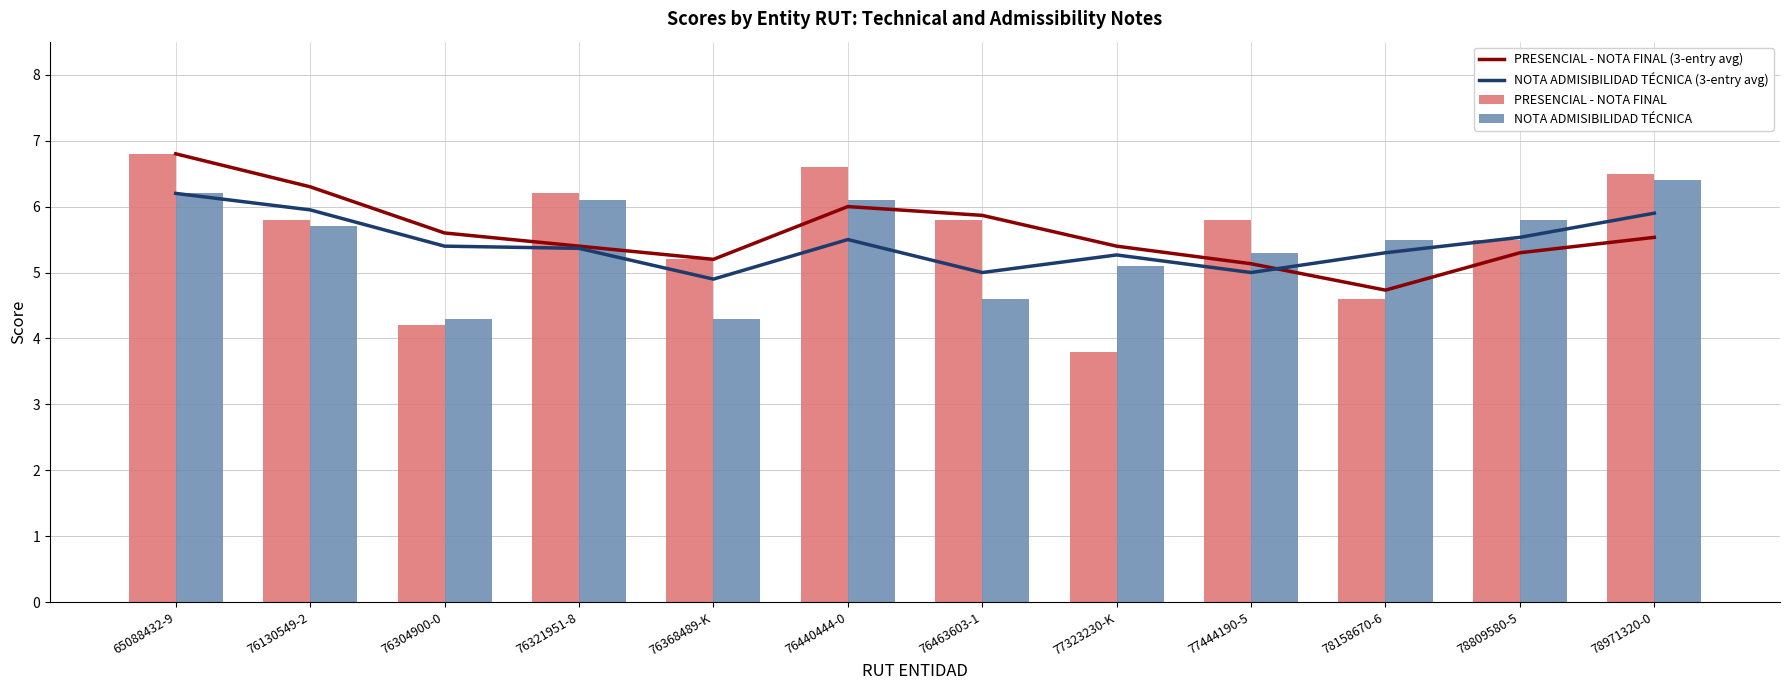

What is the difference between the maximum and minimum values in the PRESENCIAL - NOTA FINAL (3-entry avg) series?

2.1